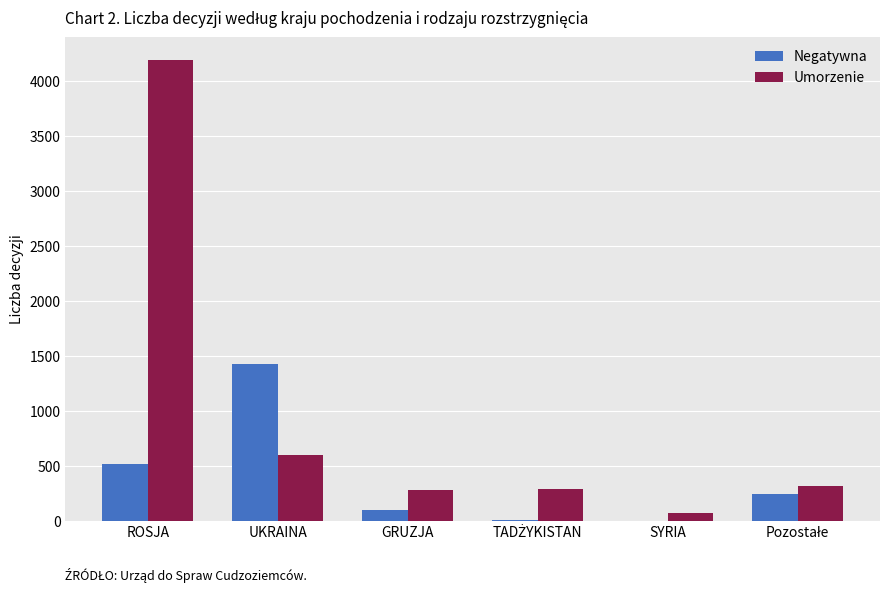

What value does the Umorzenie series have at ROSJA, to the nearest 100?

4200